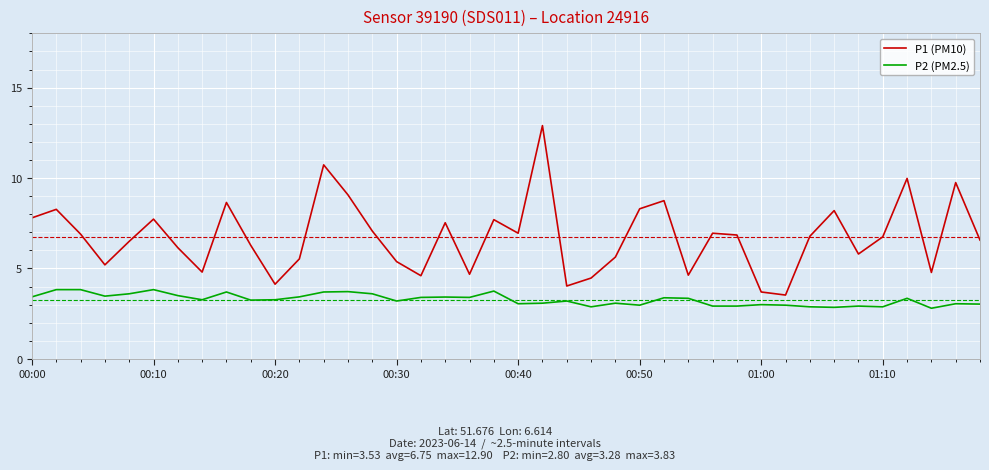

Which series has the largest range (max minus min)?

P1 (PM10)